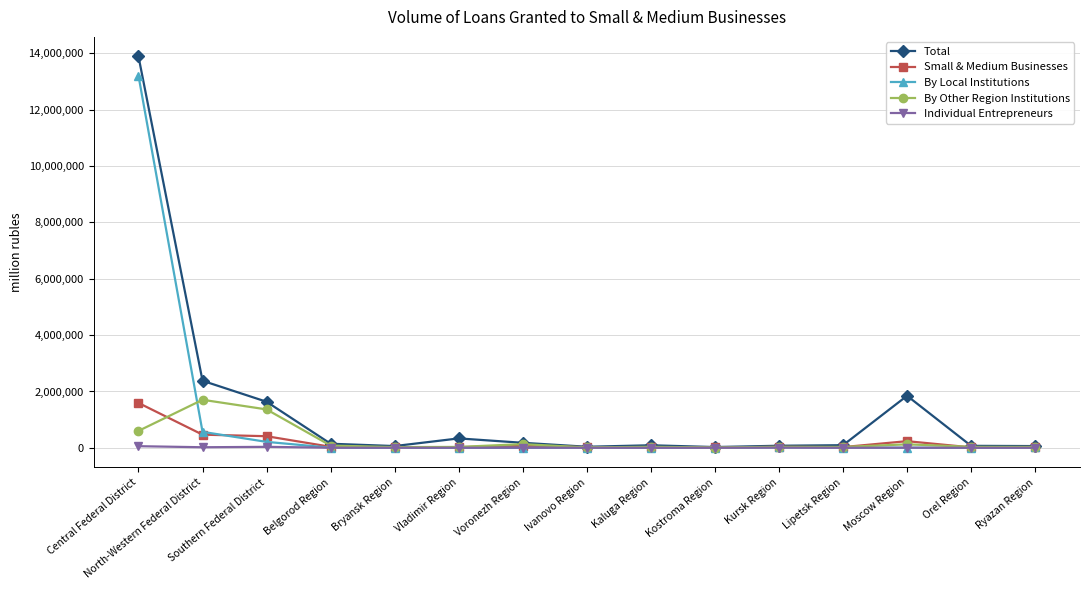

What is the label of the 4th point from the right?

Lipetsk Region